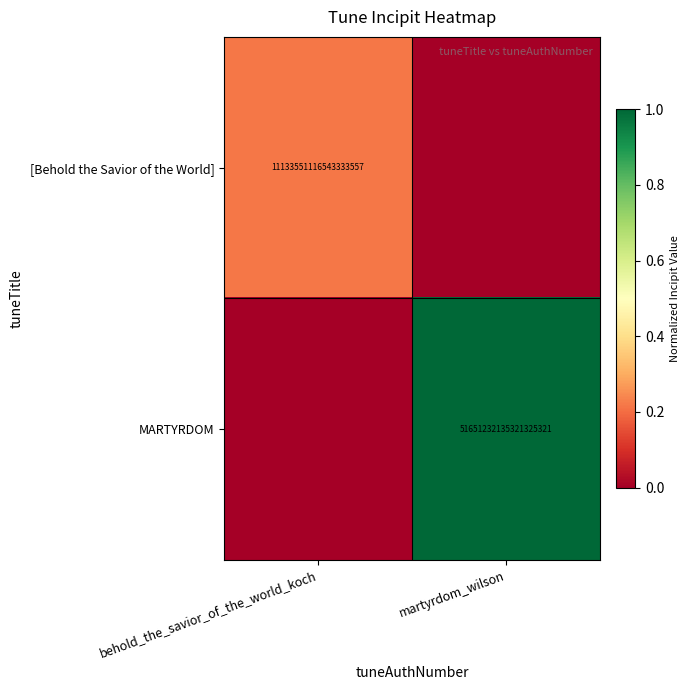

The value of [Behold the Savior of the World] at behold_the_savior_of_the_world_koch is 4524256556939309568. True or false?

False